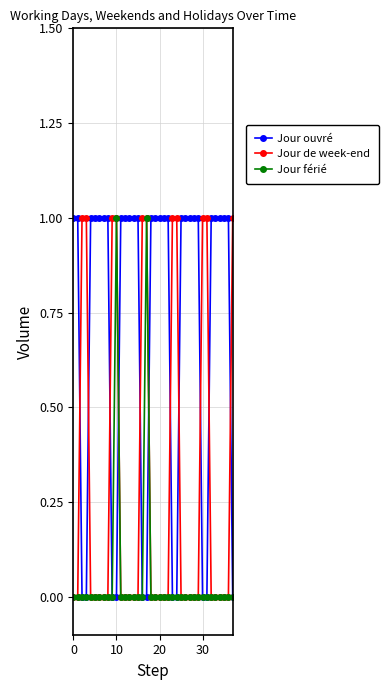

True or false: Jour férié has more than 1 interior local peaks.

True